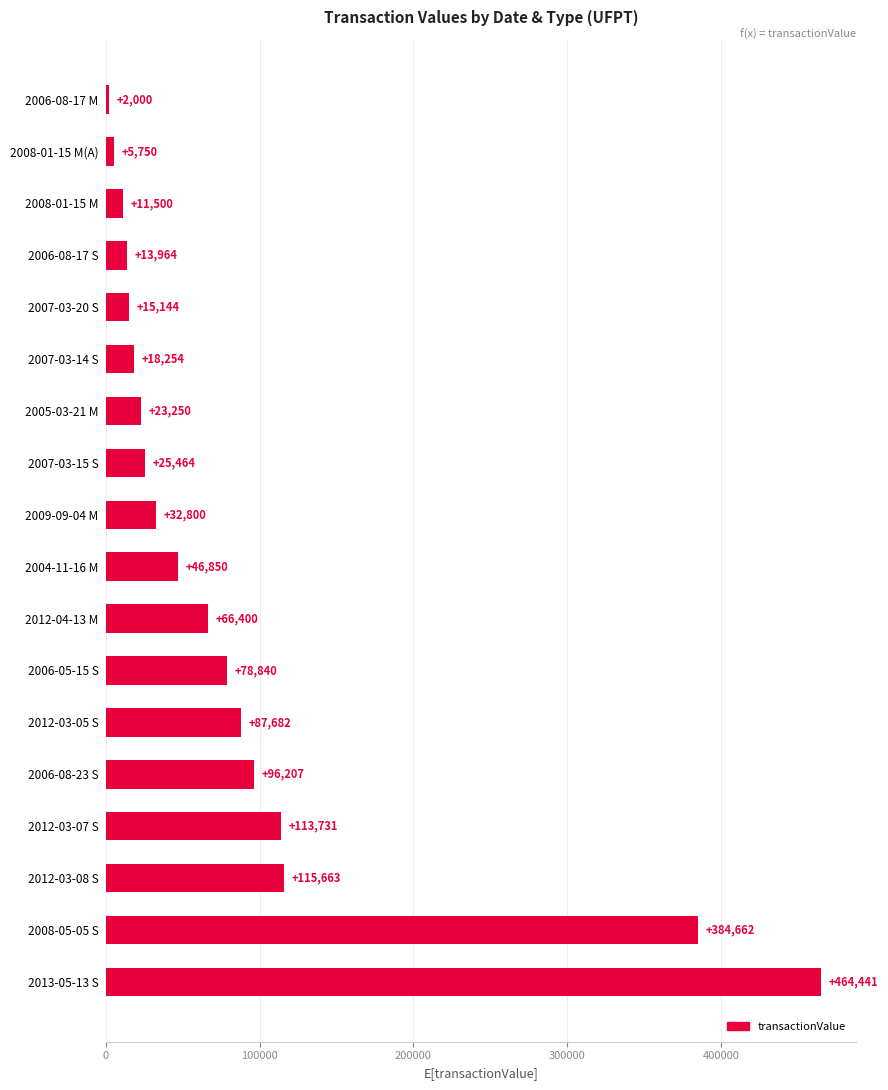

How many values are below 46850?

9